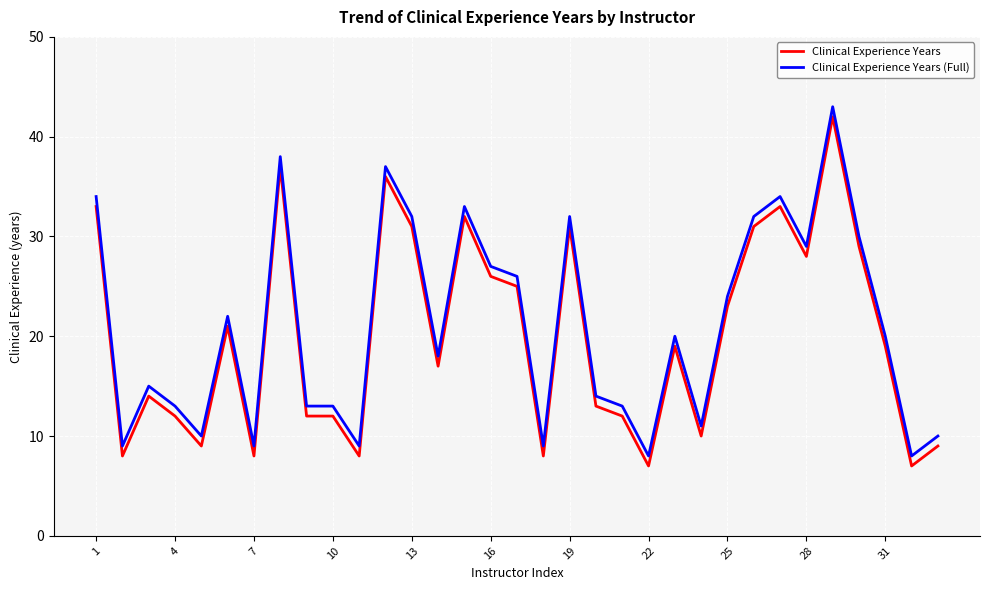

What is the maximum value for Clinical Experience Years?

42